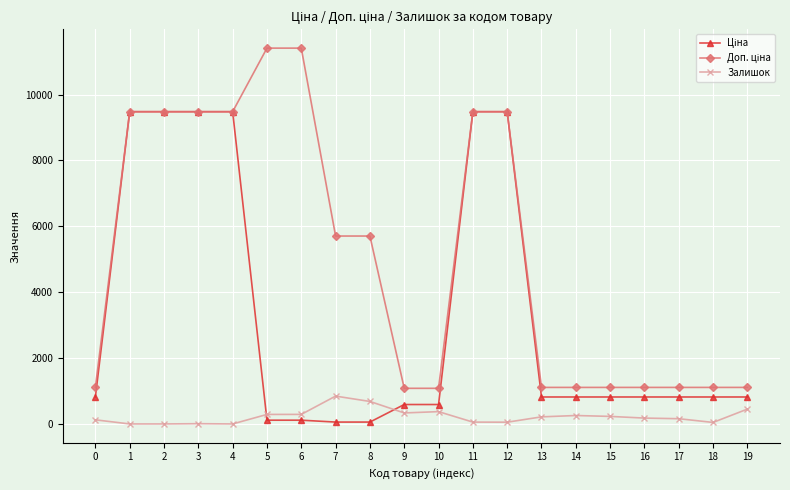

What is the difference between the maximum and minimum values in the Залишок series?

845.0